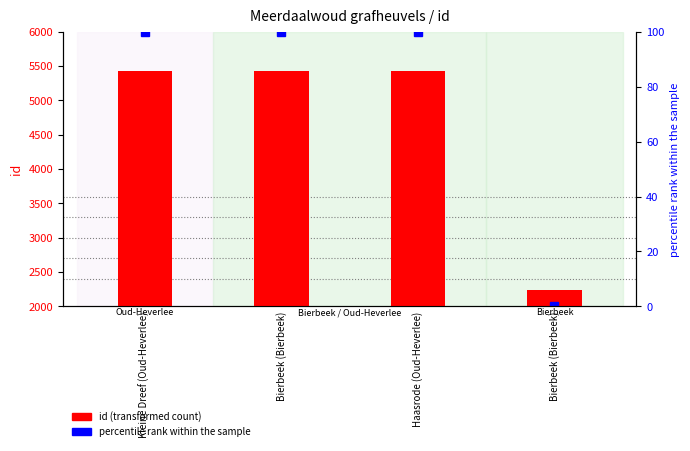

List the labels in order of value, largest first.

Haasrode (Oud-Heverlee), Bierbeek (Bierbeek), Kleine Dreef (Oud-Heverlee), Bierbeek (Bierbeek)